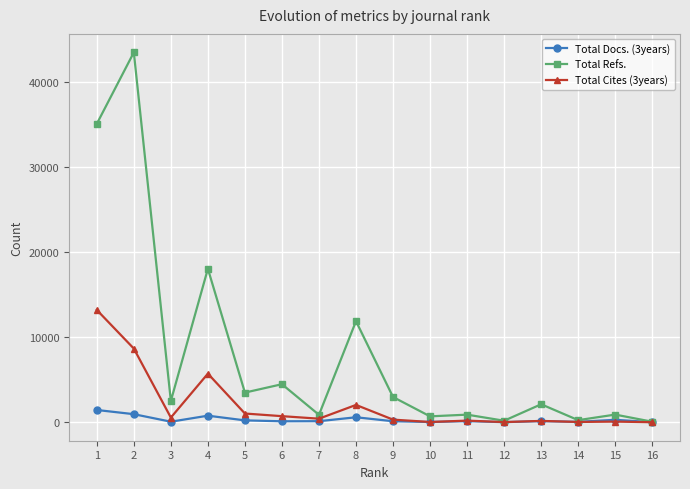

List the series in order of their peak value, lowest first.

Total Docs. (3years), Total Cites (3years), Total Refs.